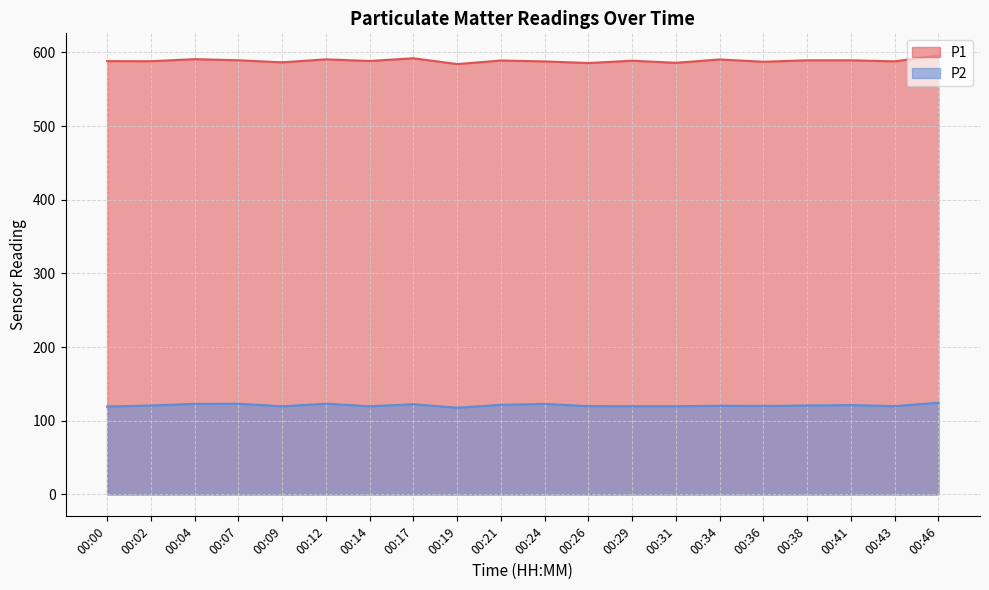

At which category is the sum across all series the highest?

00:46